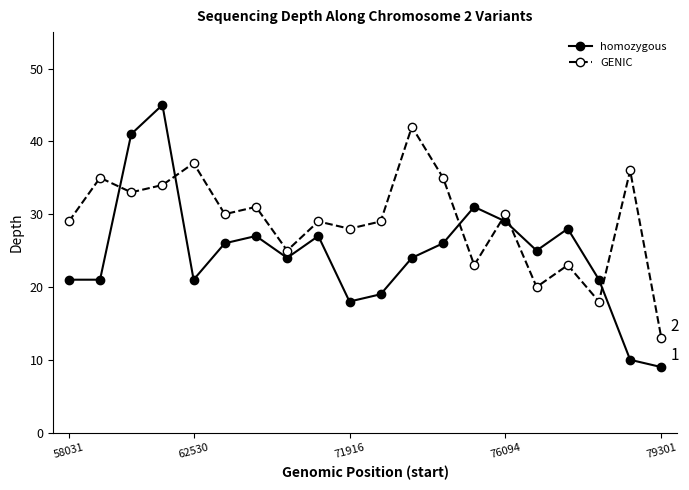

What is the sum of all homozygous values?

493